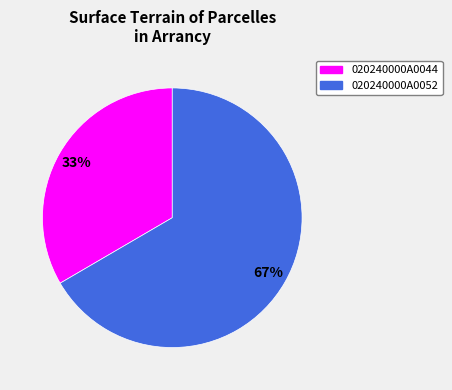

To the nearest percent, what portion does 020240000A0052 represent?

67%